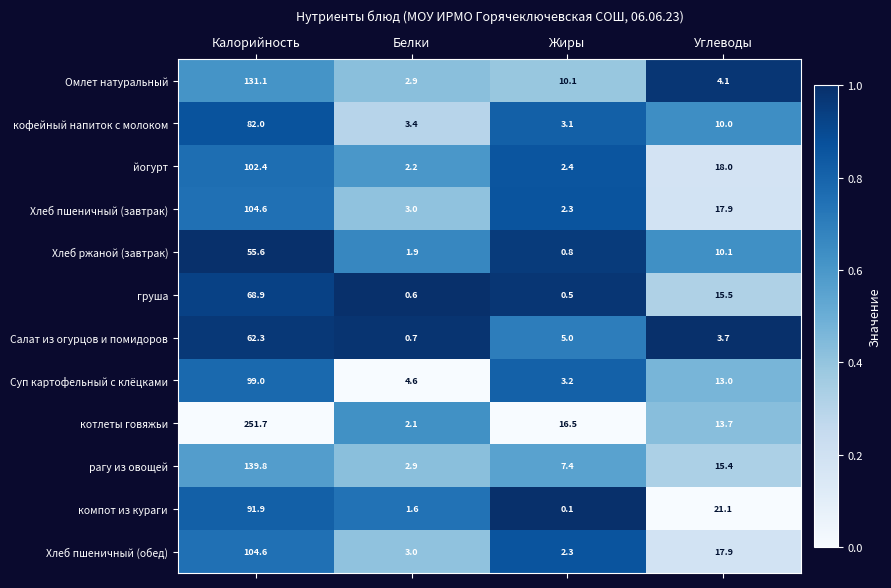

Which series has the largest range (max minus min)?

котлеты говяжьи